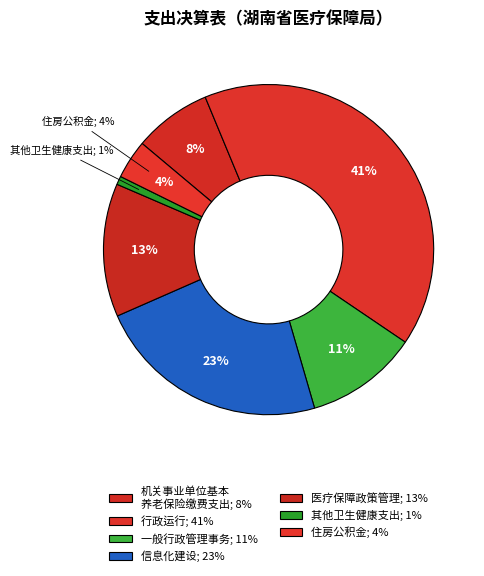

True or false: 机关事业单位基本养老保险缴费支出 accounts for 8% of the total.

True